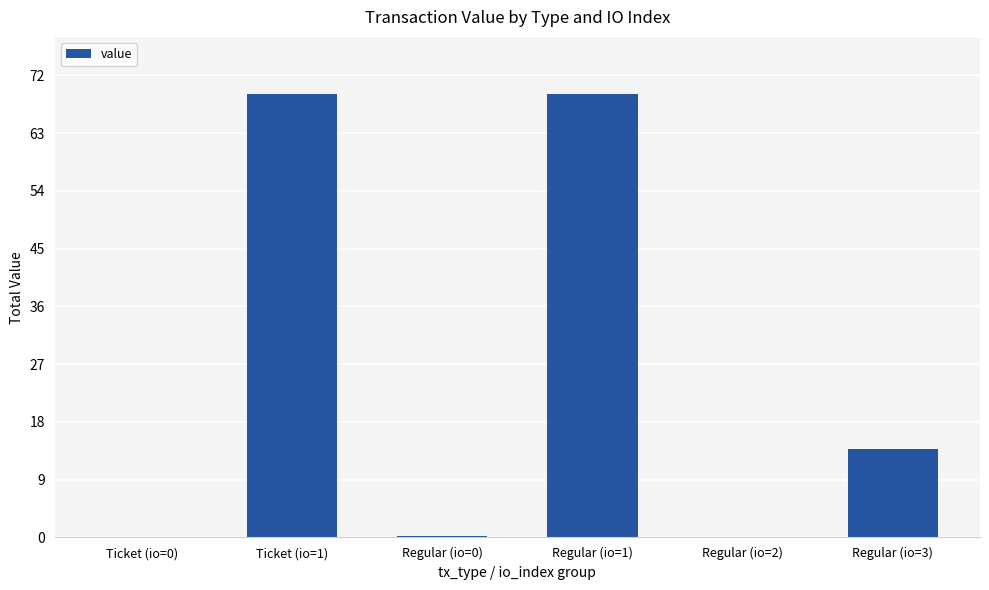

How many data points does each series have?

6